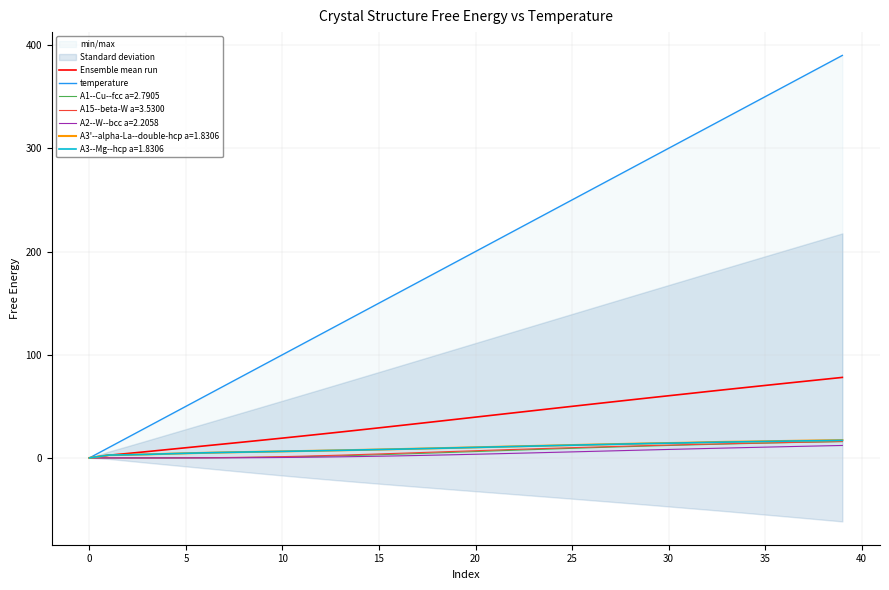

What is the difference between the Ensemble mean run values at 26 and 33?

14.2